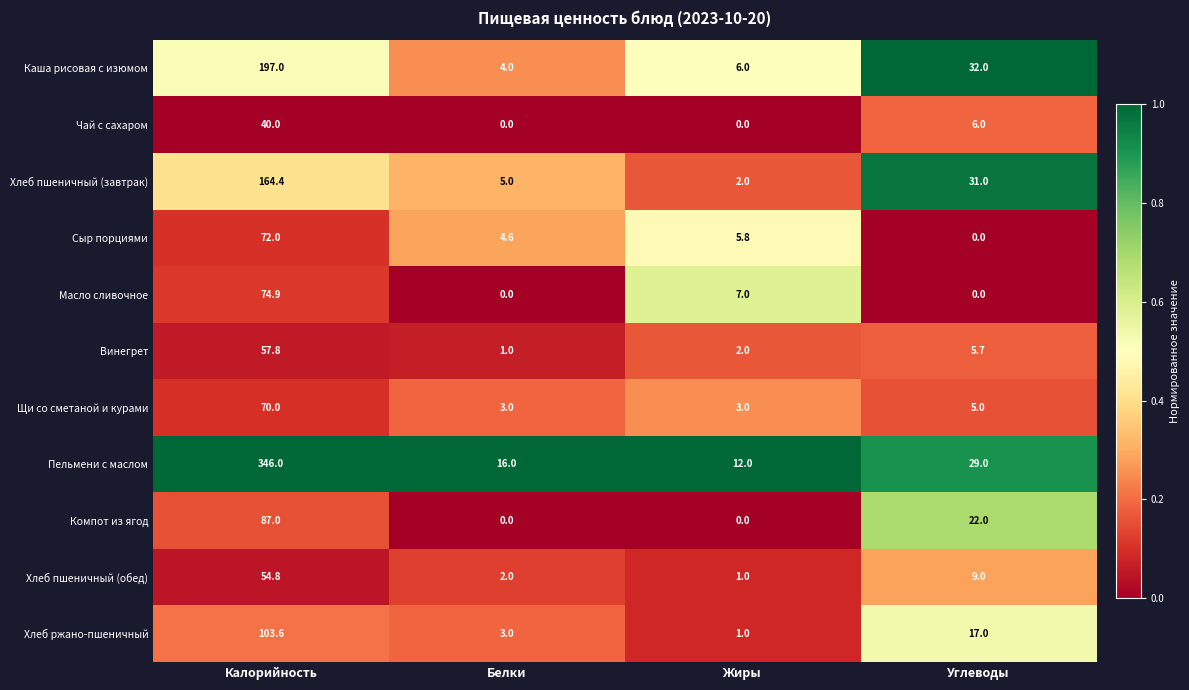

The value of Масло сливочное at Жиры is 2.1. True or false?

False